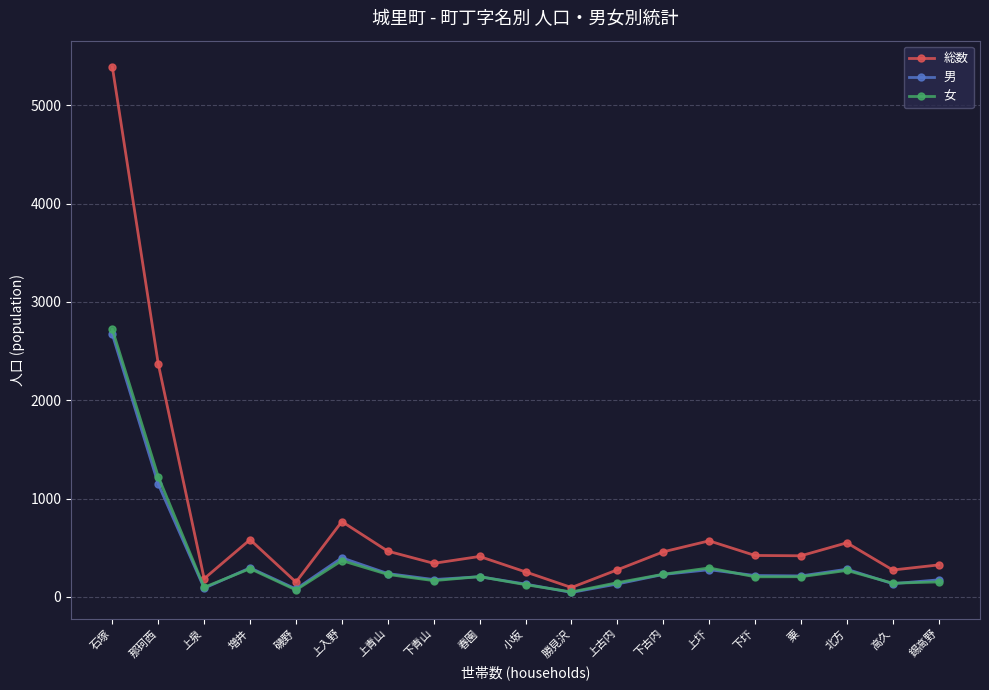

Which series has the largest range (max minus min)?

総数